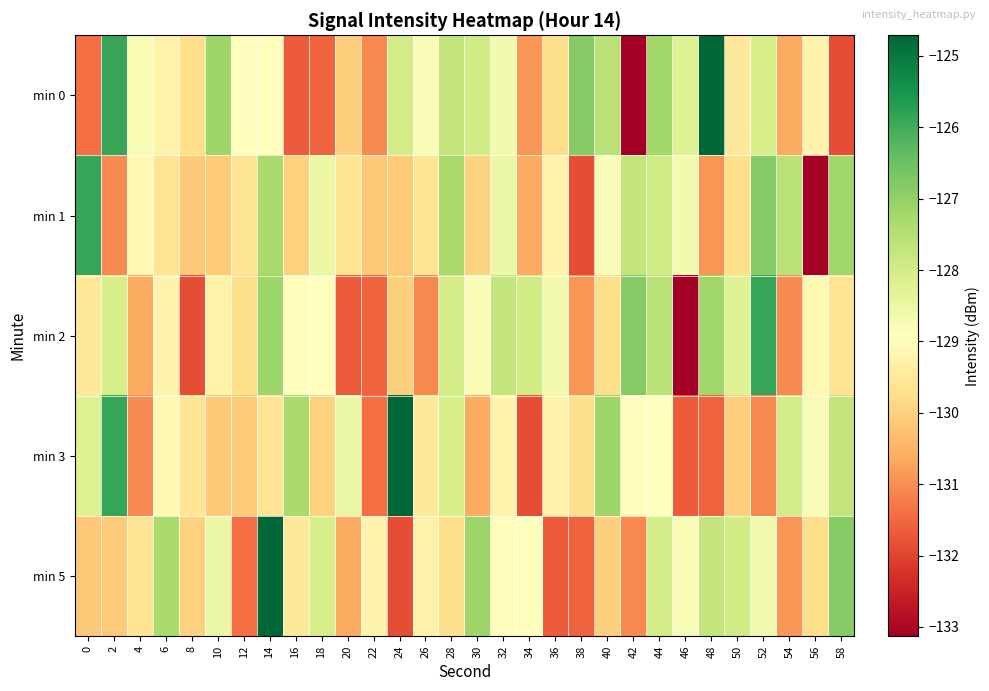

Reading left to right, transcribe all the data shown in this chart.

min 0: 0=-131.4	2=-125.9	4=-128.8	6=-129.3	8=-129.8	10=-127.2	12=-129.0	14=-128.9	16=-131.7	18=-131.6	20=-130.0	22=-131.1	24=-128.0	26=-128.8	28=-127.7	30=-128.0	32=-128.7	34=-130.9	36=-129.8	38=-126.8	40=-127.6	42=-133.1	44=-127.2	46=-128.2	48=-124.7	50=-129.5	52=-128.1	54=-130.6	56=-129.2	58=-131.9
min 1: 0=-125.9	2=-131.0	4=-129.1	6=-129.6	8=-130.2	10=-130.1	12=-129.6	14=-127.3	16=-130.0	18=-128.5	20=-129.6	22=-130.2	24=-130.1	26=-129.6	28=-127.3	30=-130.0	32=-128.5	34=-130.6	36=-129.2	38=-131.9	40=-128.8	42=-127.7	44=-128.0	46=-128.7	48=-130.9	50=-129.8	52=-126.8	54=-127.6	56=-133.1	58=-127.2
min 2: 0=-129.5	2=-128.1	4=-130.6	6=-129.2	8=-131.9	10=-129.3	12=-129.8	14=-127.2	16=-129.0	18=-128.9	20=-131.7	22=-131.6	24=-130.0	26=-131.1	28=-128.0	30=-128.8	32=-127.7	34=-128.0	36=-128.7	38=-130.9	40=-129.8	42=-126.8	44=-127.6	46=-133.1	48=-127.2	50=-128.2	52=-125.9	54=-131.0	56=-129.1	58=-129.6
min 3: 0=-128.2	2=-125.9	4=-131.0	6=-129.1	8=-129.6	10=-130.2	12=-130.1	14=-129.6	16=-127.3	18=-130.0	20=-128.5	22=-131.4	24=-124.7	26=-129.5	28=-128.1	30=-130.6	32=-129.2	34=-131.9	36=-129.3	38=-129.8	40=-127.2	42=-129.0	44=-128.9	46=-131.7	48=-131.6	50=-130.0	52=-131.1	54=-128.0	56=-128.8	58=-127.7
min 5: 0=-130.2	2=-130.1	4=-129.6	6=-127.3	8=-130.0	10=-128.5	12=-131.4	14=-124.7	16=-129.5	18=-128.1	20=-130.6	22=-129.2	24=-131.9	26=-129.3	28=-129.8	30=-127.2	32=-129.0	34=-128.9	36=-131.7	38=-131.6	40=-130.0	42=-131.1	44=-128.0	46=-128.8	48=-127.7	50=-128.0	52=-128.7	54=-130.9	56=-129.8	58=-126.8